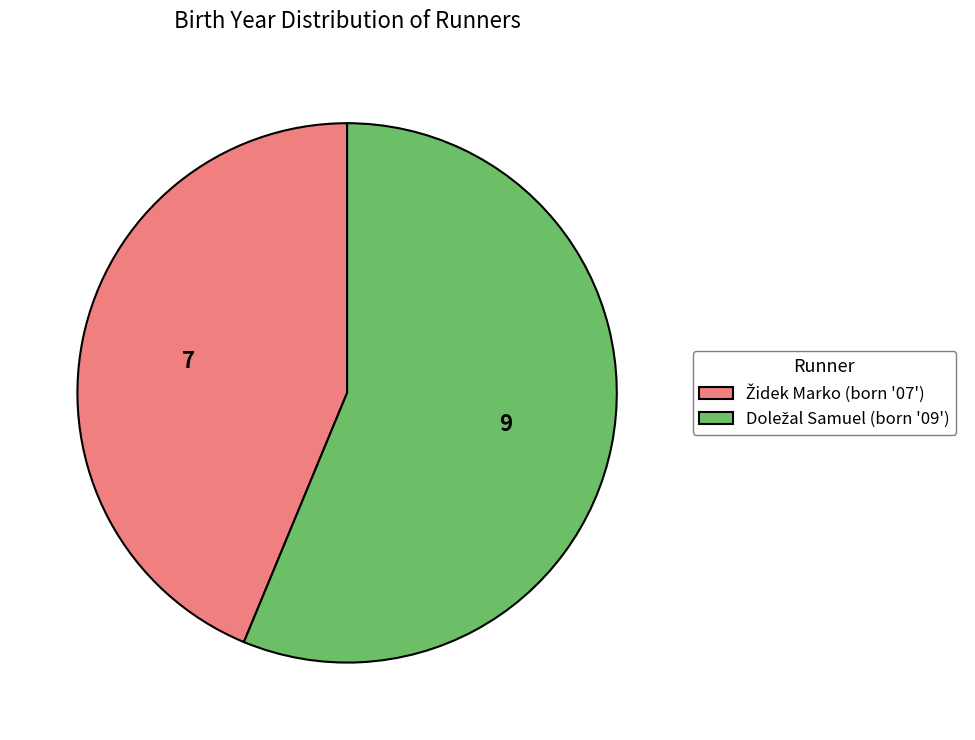

Is there any slice that represents more than half of the pie?

Yes